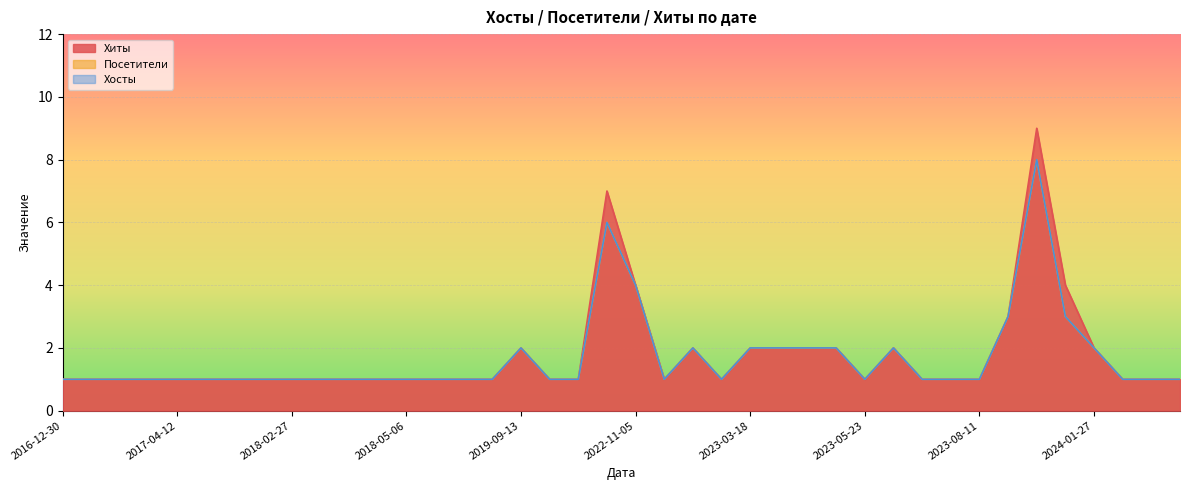

Which series has the largest total across all categories?

Хиты